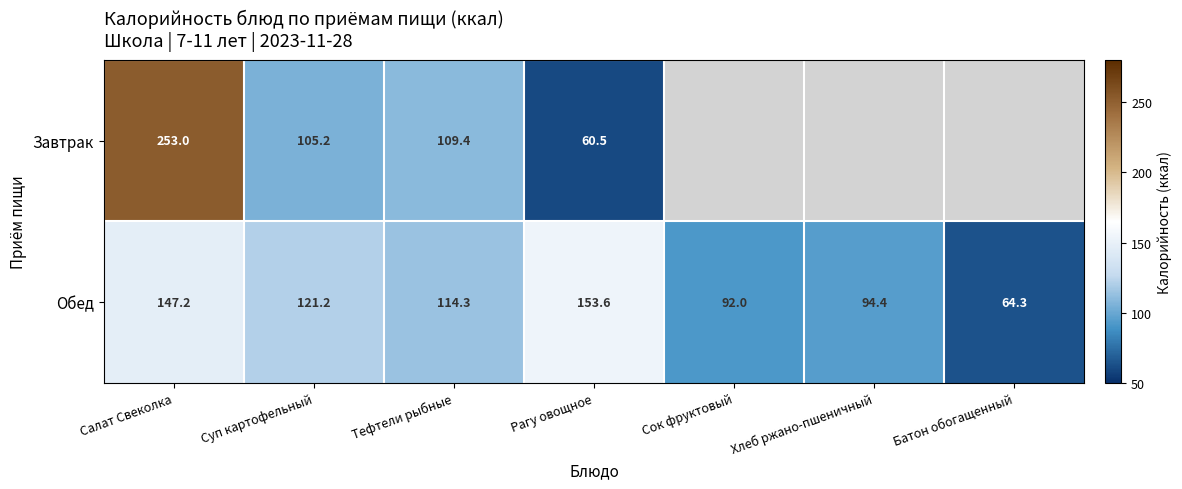

What is the spread (max minus min) of values at Суп картофельный?

16.0